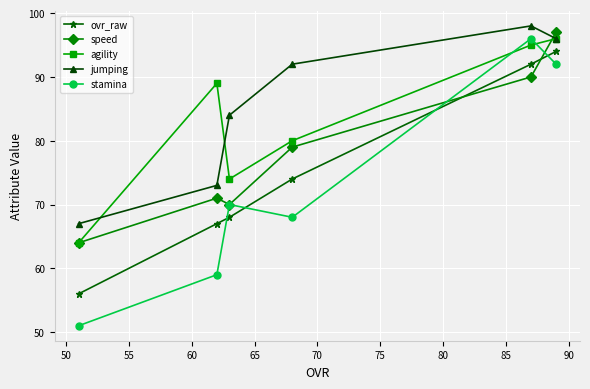

List the series in order of their overall mean, highest first.

jumping, agility, speed, ovr_raw, stamina